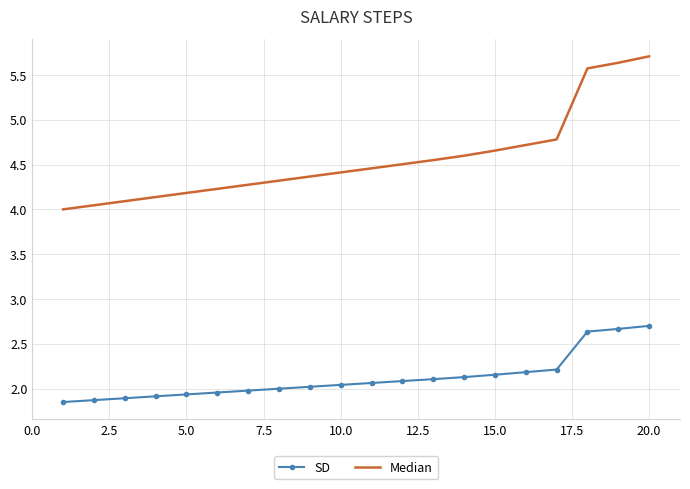

What is the greatest value displayed?

5.7